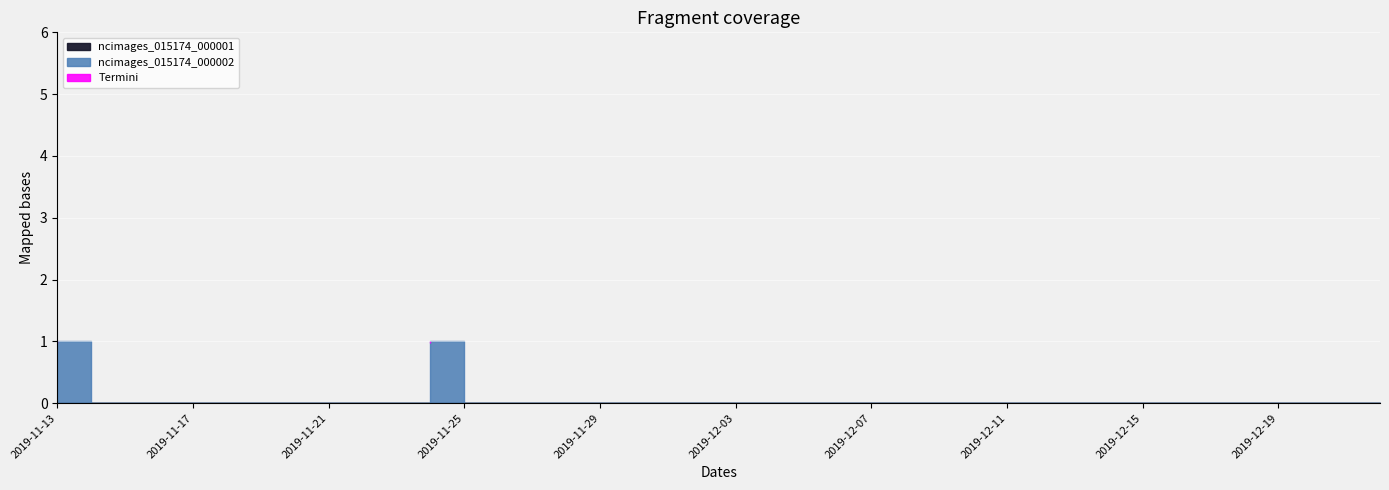

What is the sum of all ncimages_015174_000002 values?

2